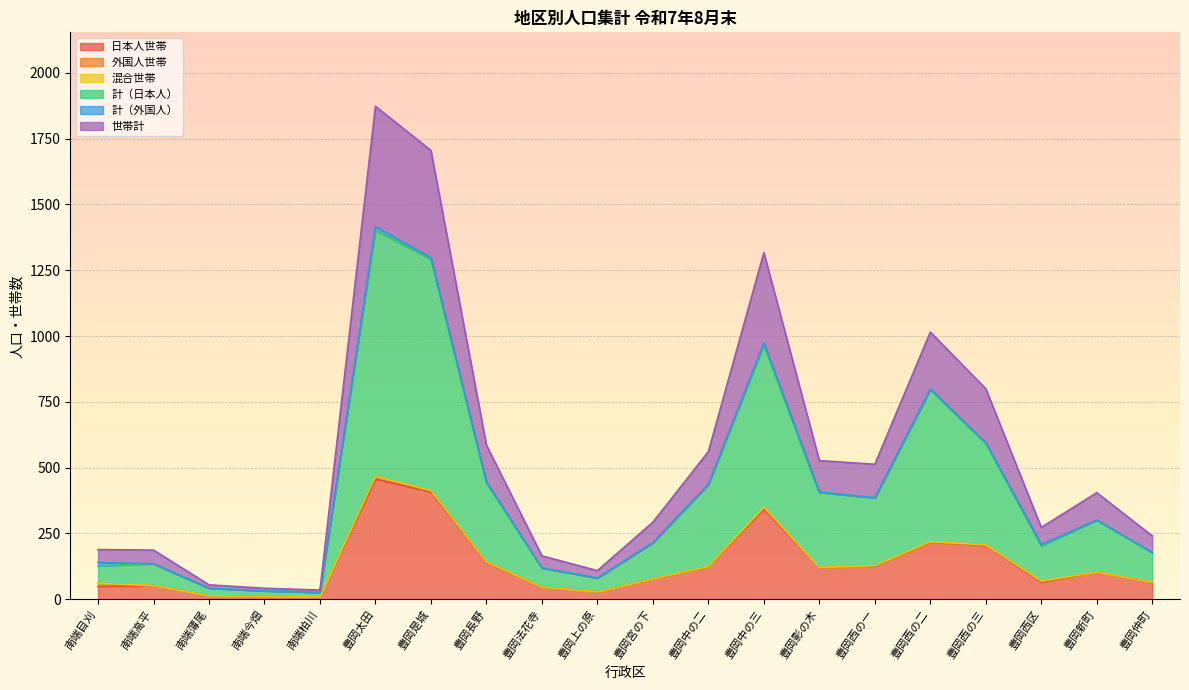

What is the spread (max minus min) of values at 豊岡法花寺?

73